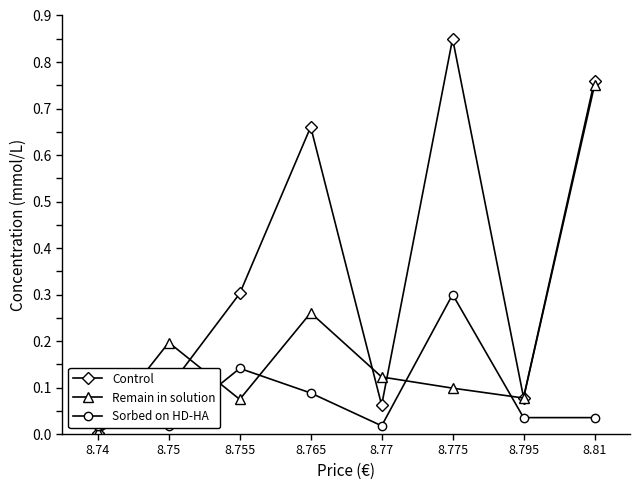

At which category does Sorbed on HD-HA reach its first local peak?

8.755